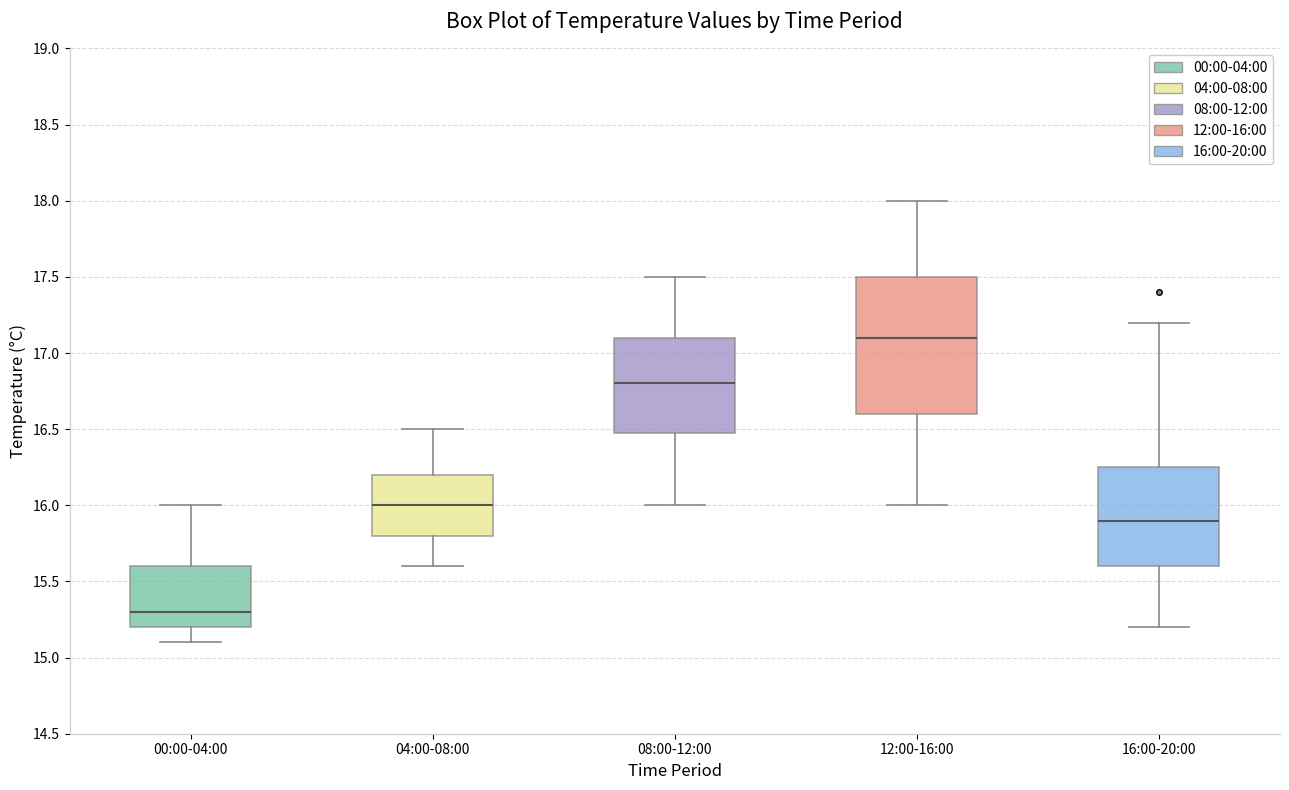

Reading left to right, read every box against the y-axis: the position of its median line, the range the box covers, and the ends of its whiskers. The values are not printed on the chart, so give them approximately, as read against the axis.

00:00-04:00: median 15.30, box 15.20 to 15.60, whiskers 15.10 to 16.00
04:00-08:00: median 16.00, box 15.80 to 16.20, whiskers 15.60 to 16.50
08:00-12:00: median 16.80, box 16.50 to 17.10, whiskers 16.00 to 17.50
12:00-16:00: median 17.10, box 16.60 to 17.50, whiskers 16.00 to 18.00
16:00-20:00: median 15.90, box 15.60 to 16.25, whiskers 15.20 to 17.20